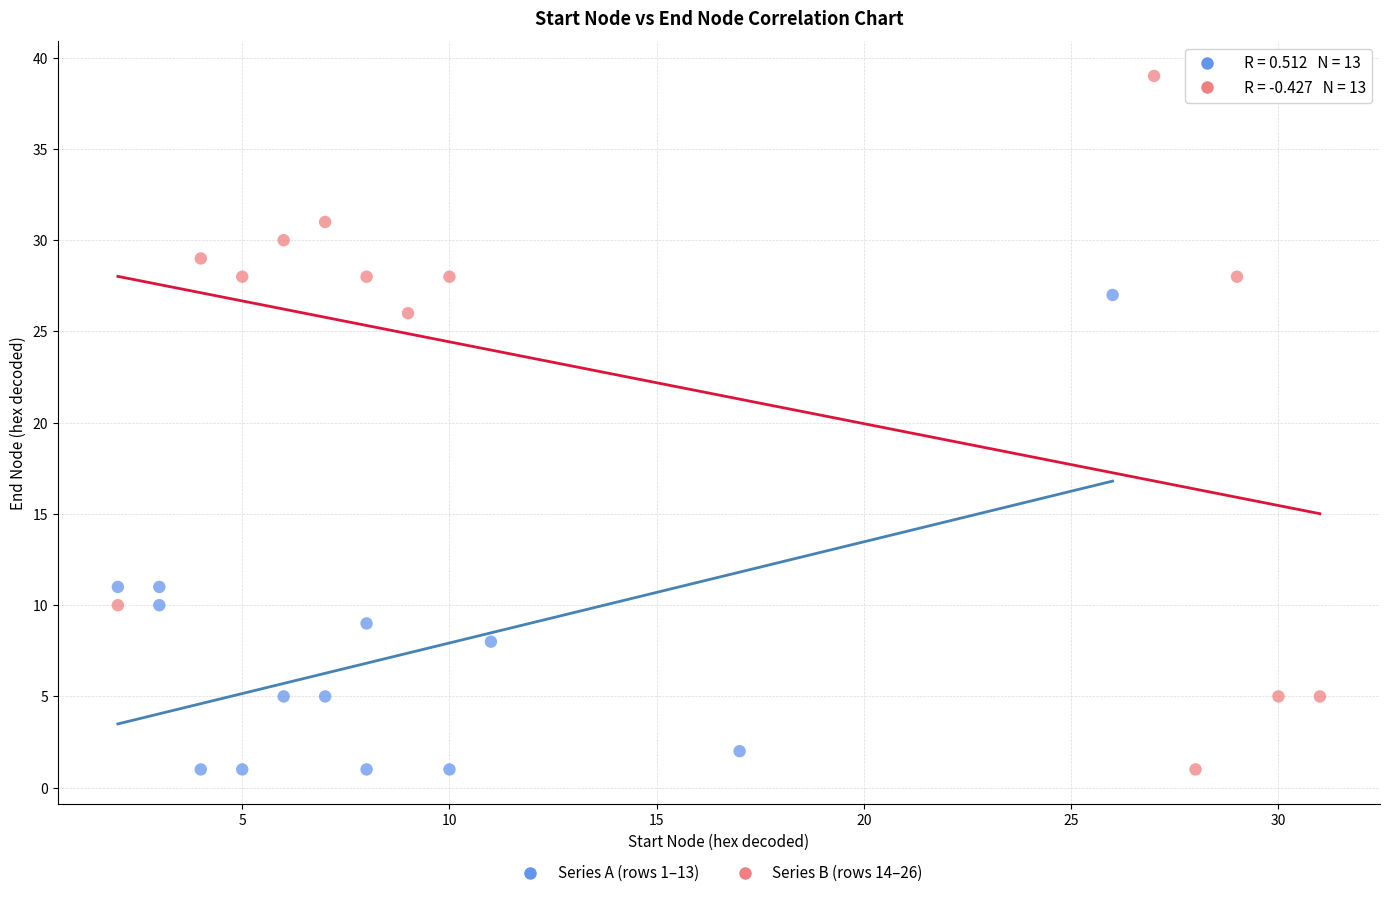

Which series contains the highest Y value?

Series B (rows 14–26)